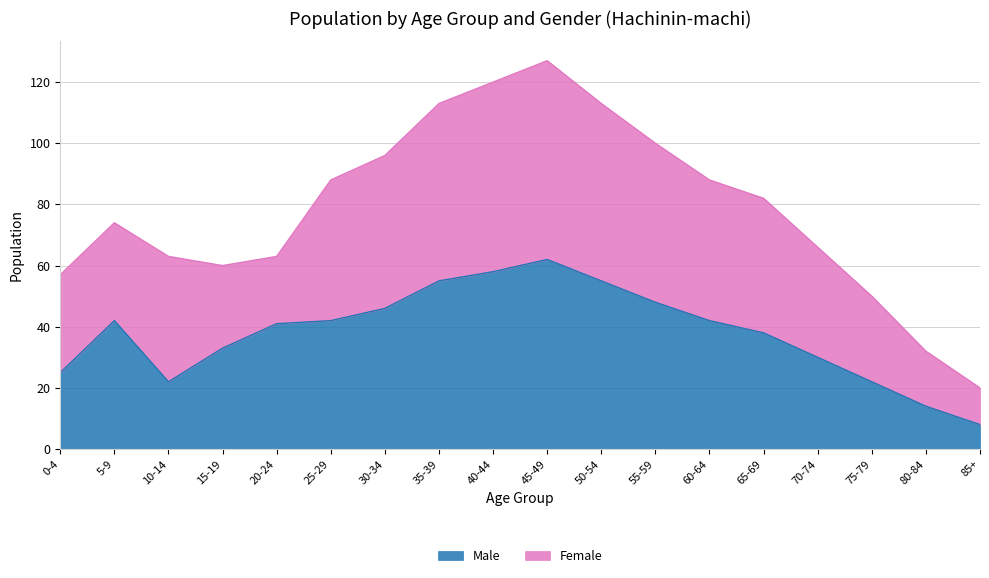

Is it true that Male equals 109 at 45-49?

False